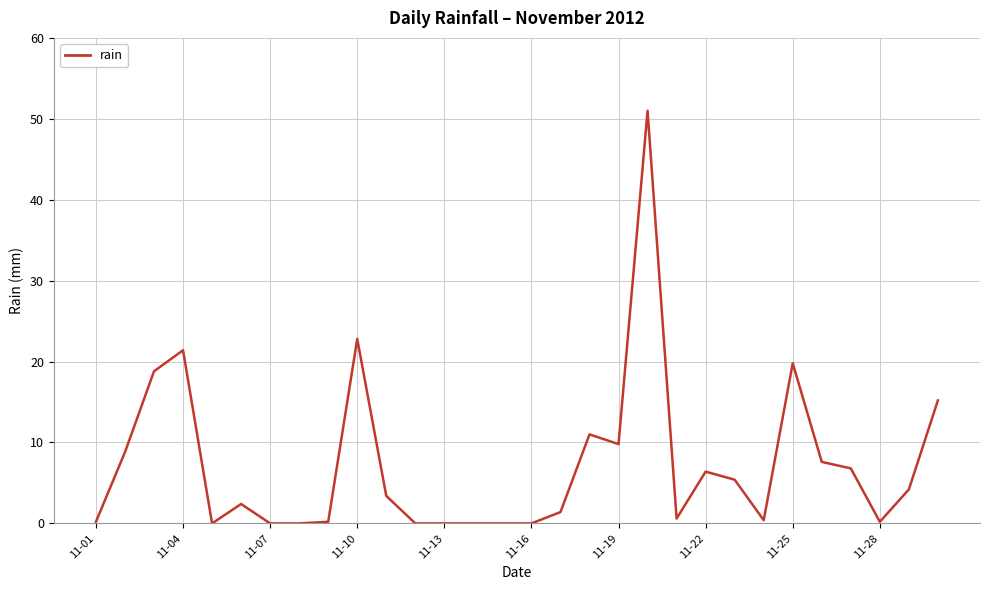

What is the difference between the maximum and minimum values?

51.0